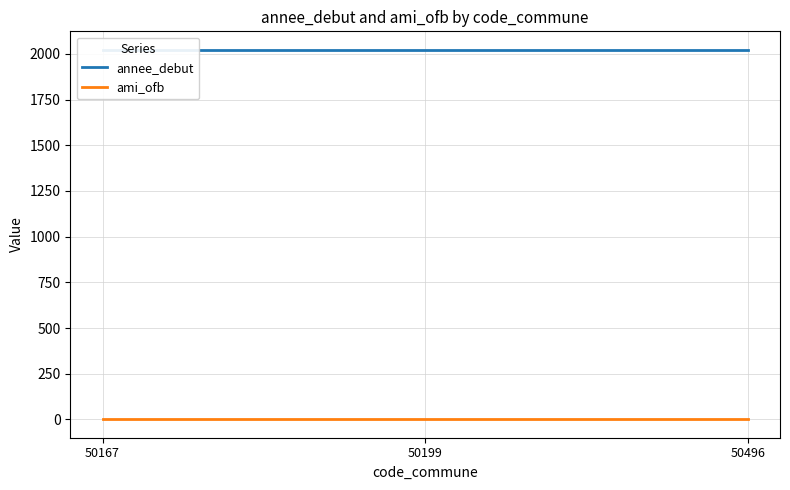

At which category is the sum across all series the highest?

50167